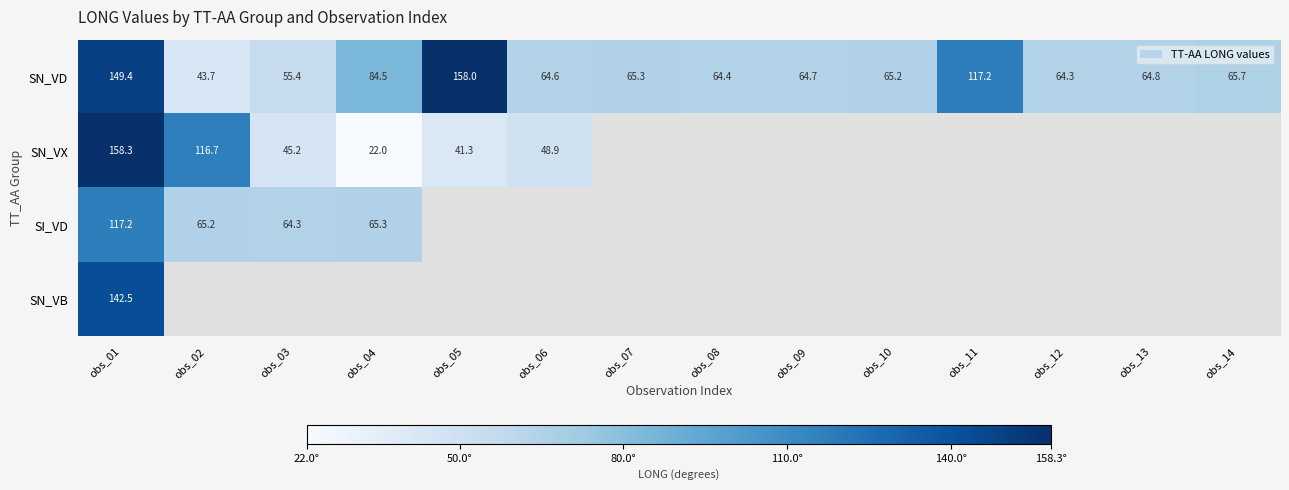

How many values in the SN_VD series are below 65?

7